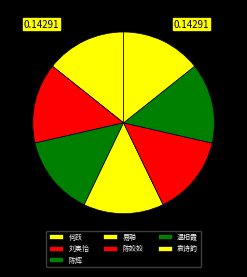

Which category has the smallest portion of the pie?

陈姣姣